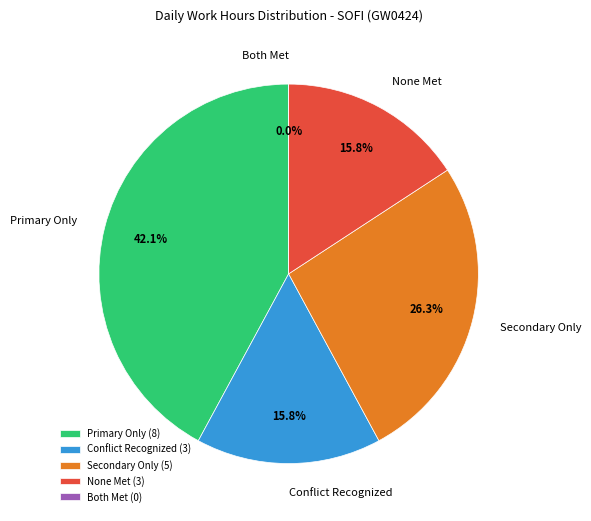

Does 6-Sat account for over 50% of the chart?

No